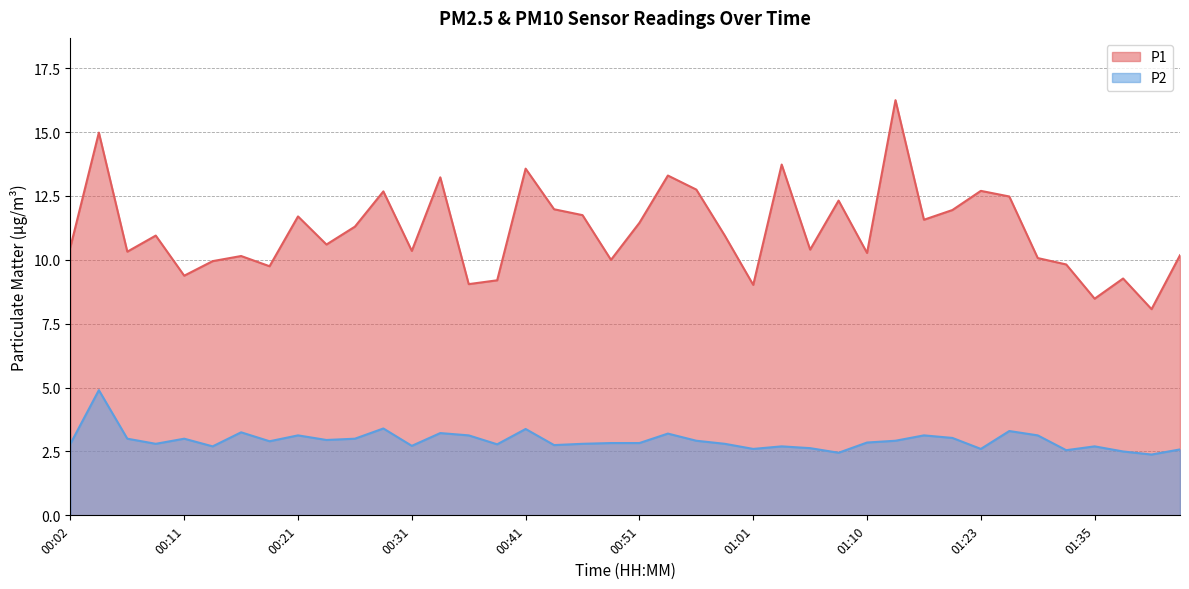

What is the value of the P1 point at the 5th from the left?

9.4